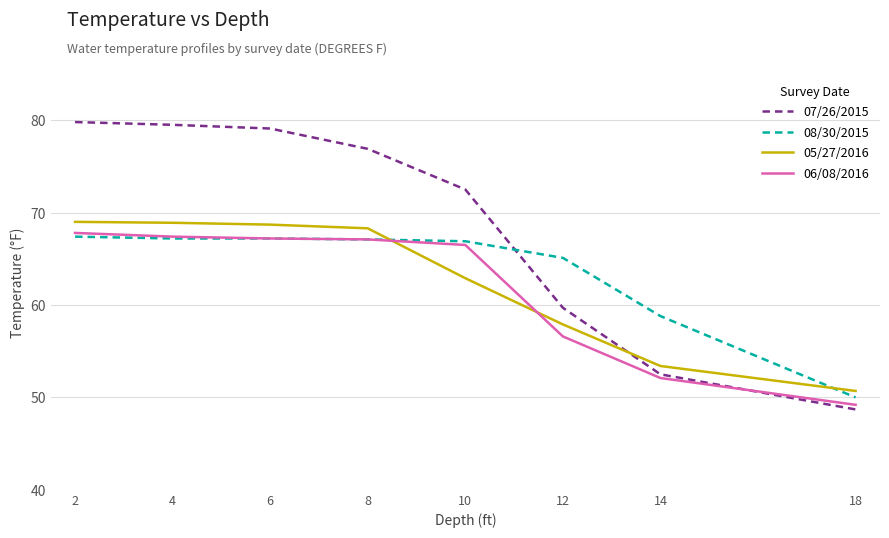

The 08/30/2015 series shows 68.0 at 18. True or false?

False